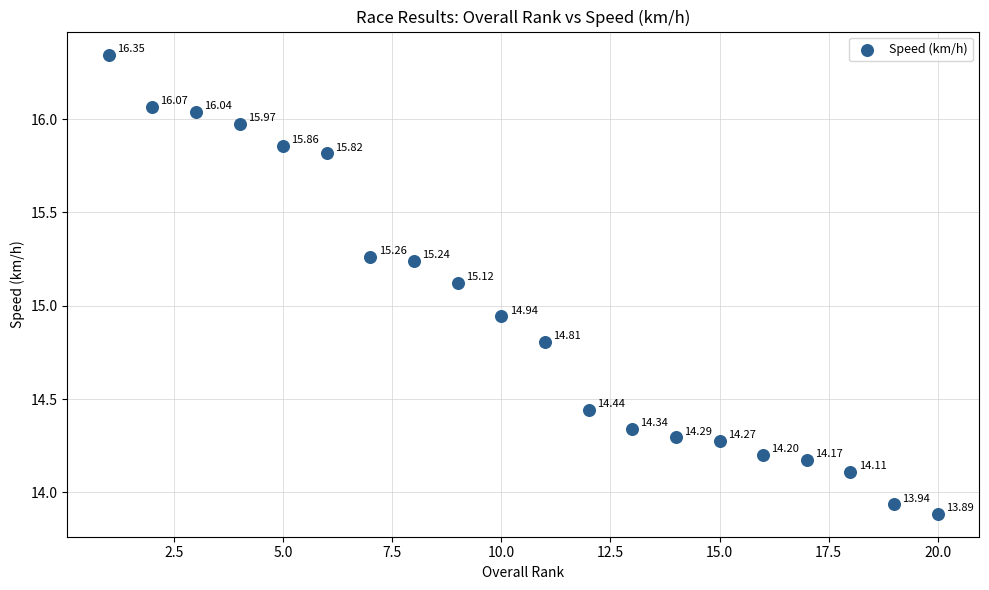

What is the range of Y values (max minus min)?

2.5